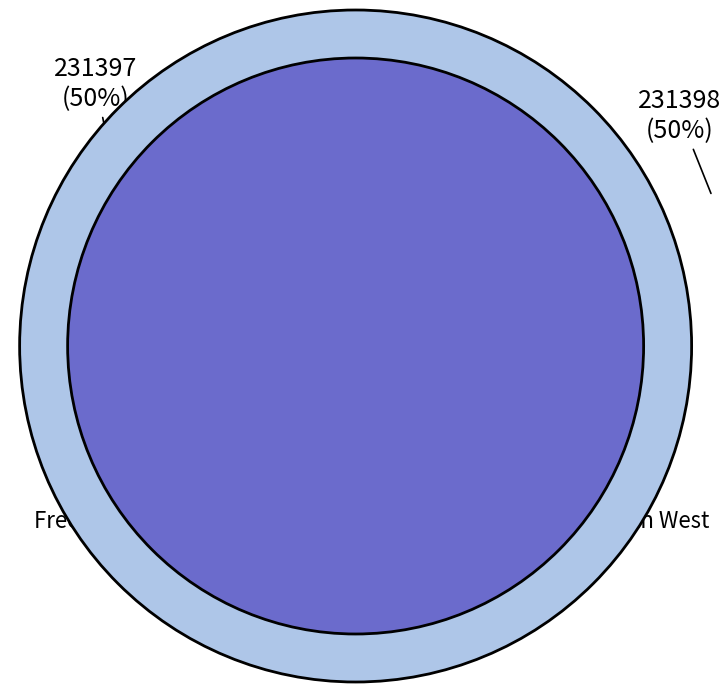

To the nearest percent, what is the combined percentage of Free Schools: South West and Free Schools?

100%